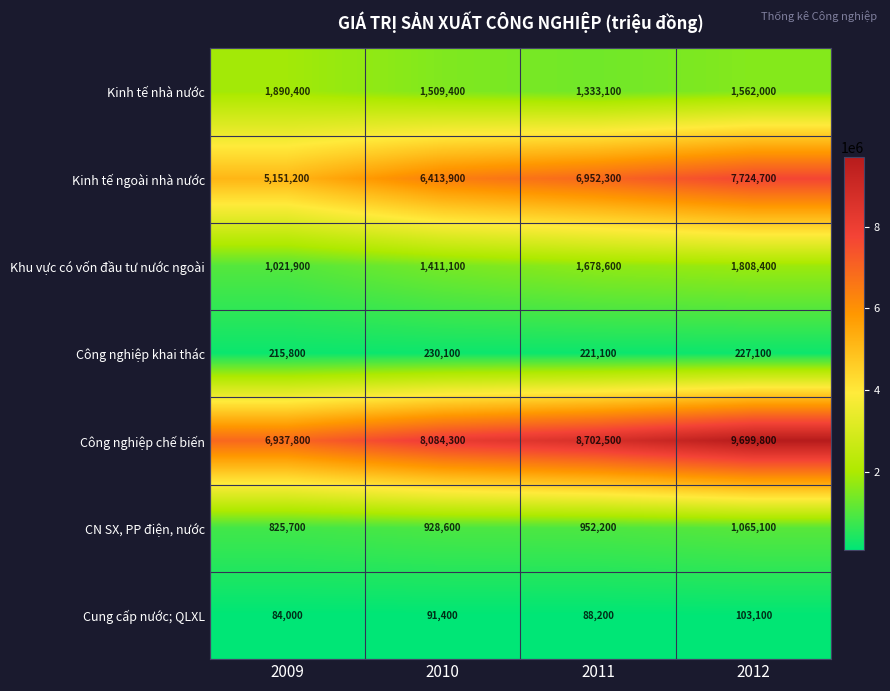

Reading right to left, what are all the values shown in this chart?

Kinh tế nhà nước: 1562000	1333100	1509400	1890400
Kinh tế ngoài nhà nước: 7724700	6952300	6413900	5151200
Khu vực có vốn đầu tư nước ngoài: 1808400	1678600	1411100	1021900
Công nghiệp khai thác: 227100	221100	230100	215800
Công nghiệp chế biến: 9699800	8702500	8084300	6937800
CN SX, PP điện, nước: 1065100	952200	928600	825700
Cung cấp nước; QLXL: 103100	88200	91400	84000